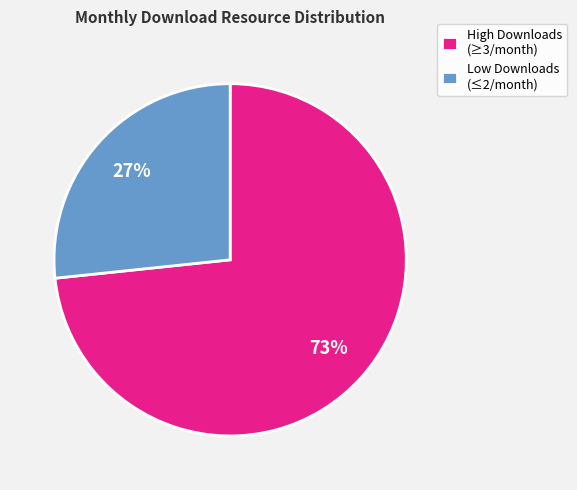

To the nearest percent, what is the combined percentage of High Downloads (≥3/month) and Low Downloads (≤2/month)?

100%